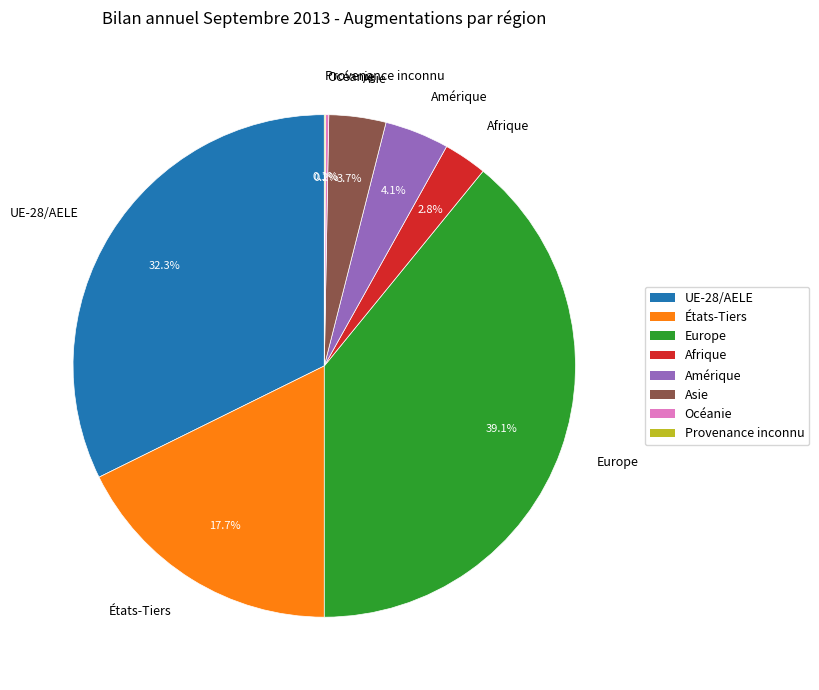

What portion of the pie excludes Amérique?

95.9%